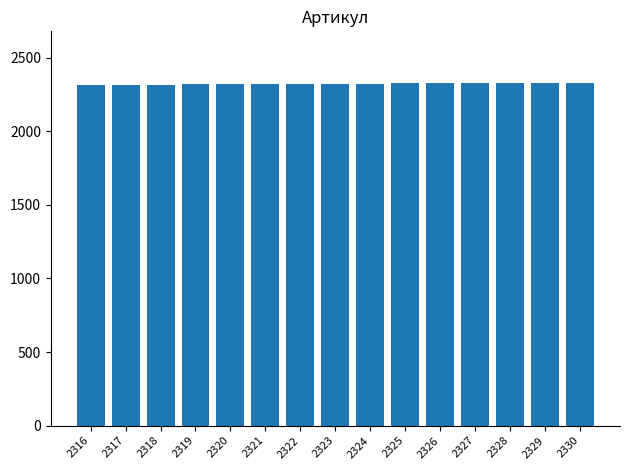

How many bars are there in total?

15